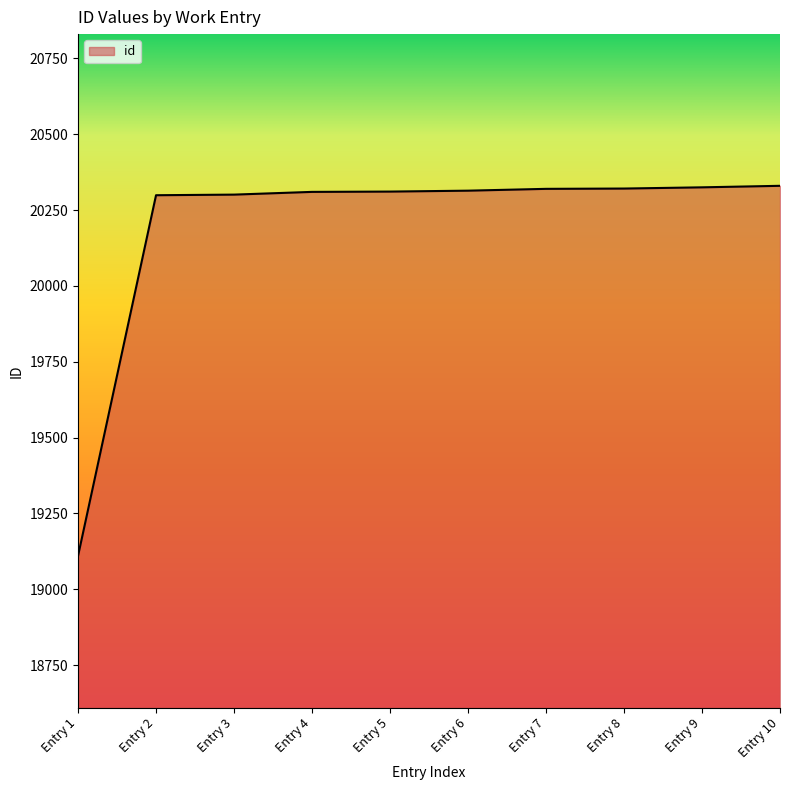

What is the difference between the maximum and minimum values?

1220